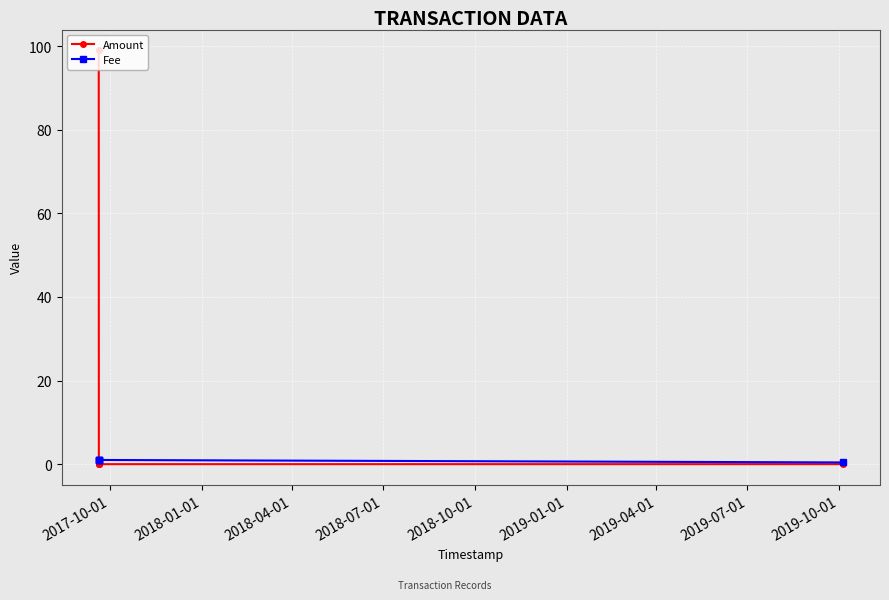

What position from the left is 2018-04-01?

3